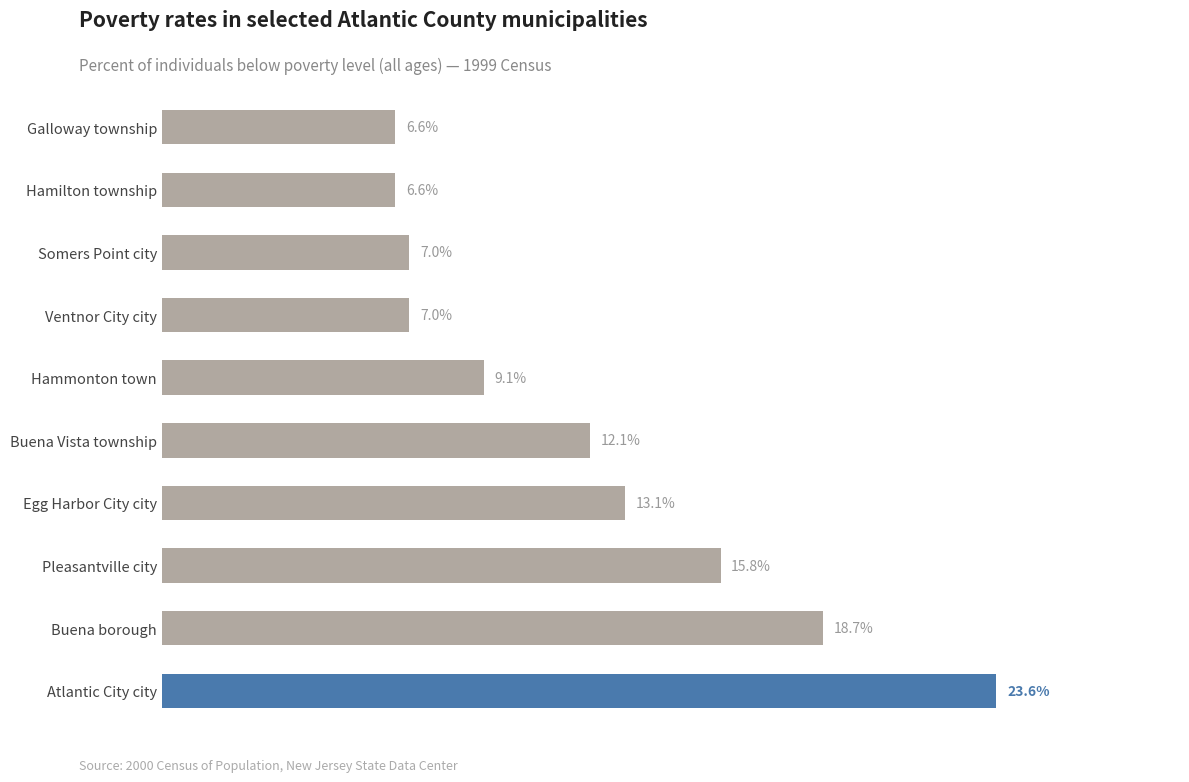

Where is the data nearest to the value 15?

Pleasantville city